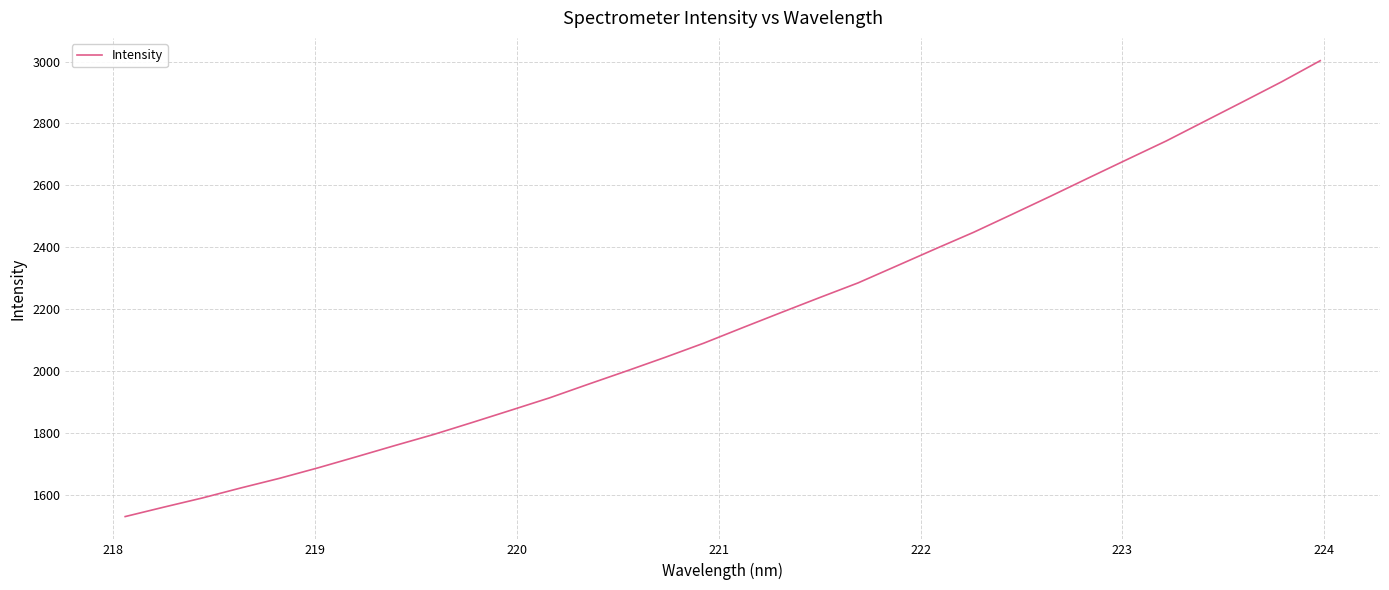

What is the smallest value displayed?

1530.7